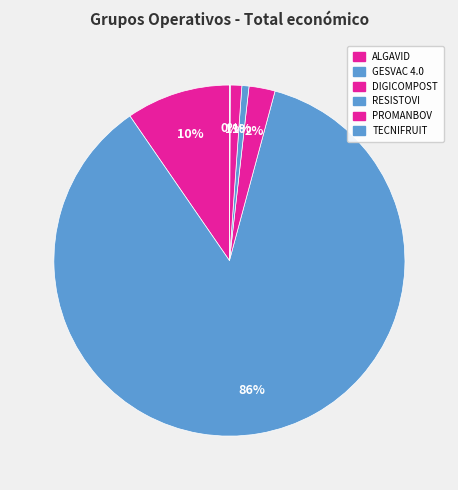

How many segments does this pie chart have?

6